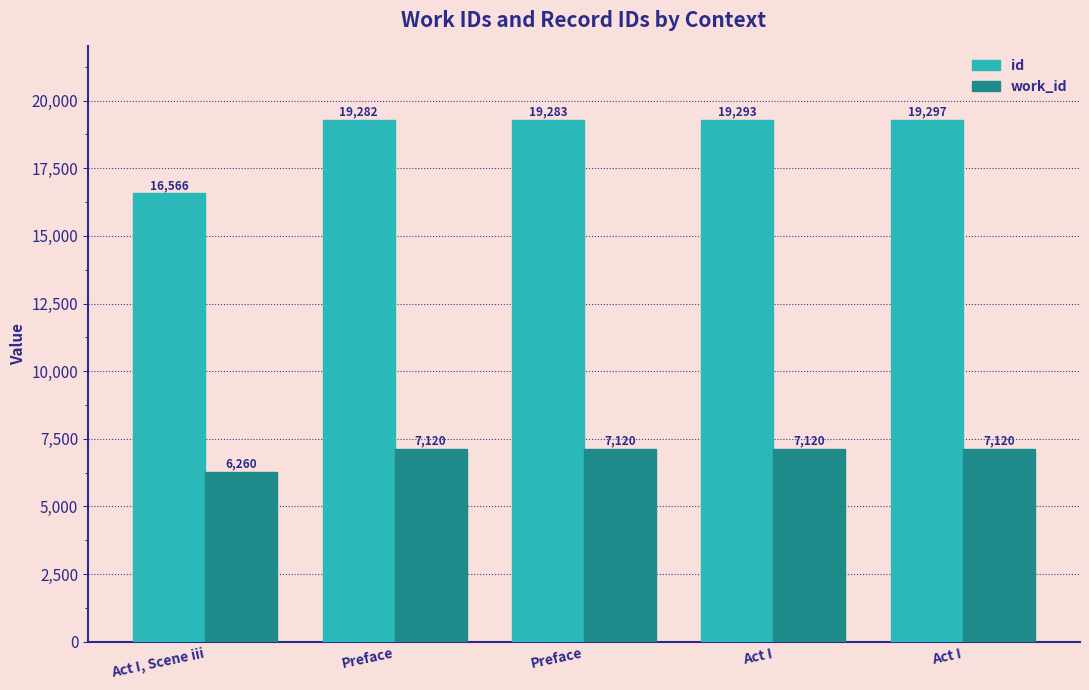

What are all the series names shown in the legend?

id, work_id